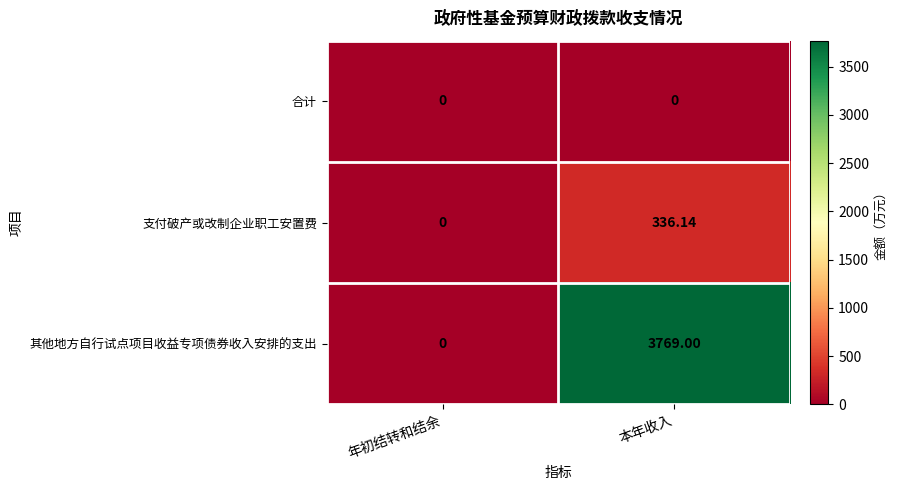

How many distinct data groups are displayed?

3